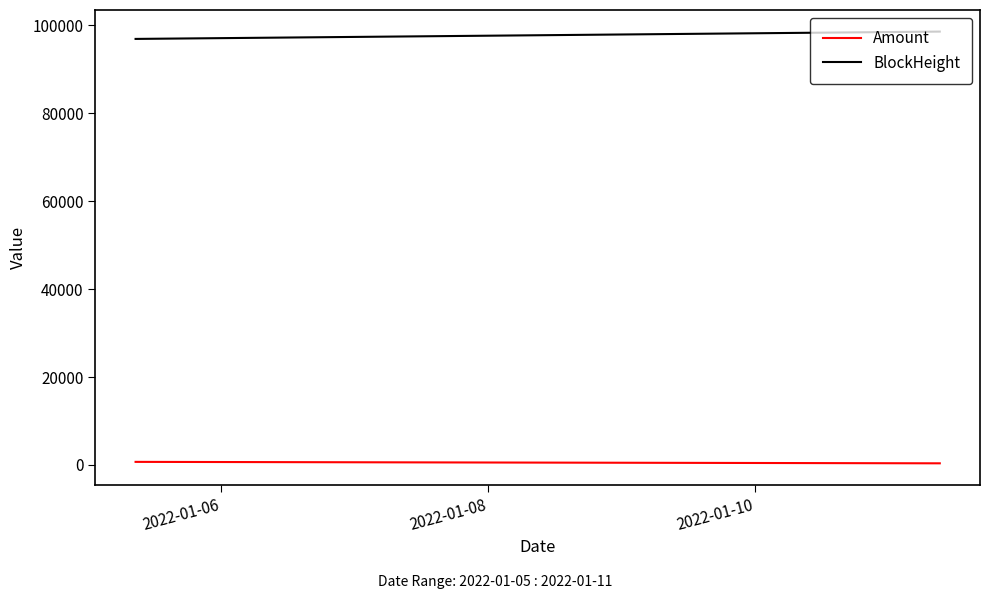

True or false: Amount has more than 2 points higher than both neighbors.

False